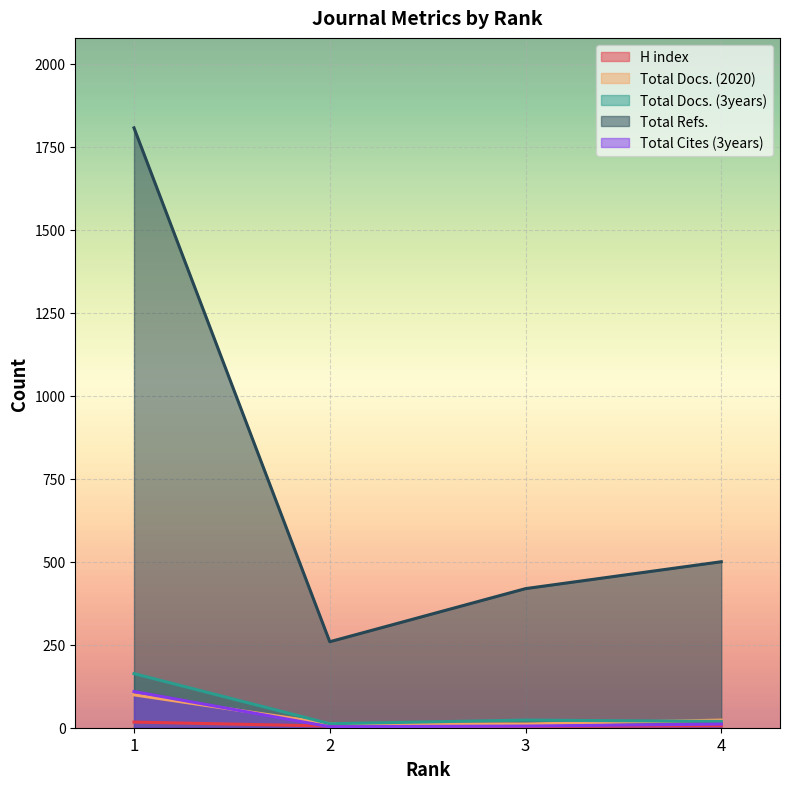

True or false: Total Docs. (2020) and H index cross at least once.

False